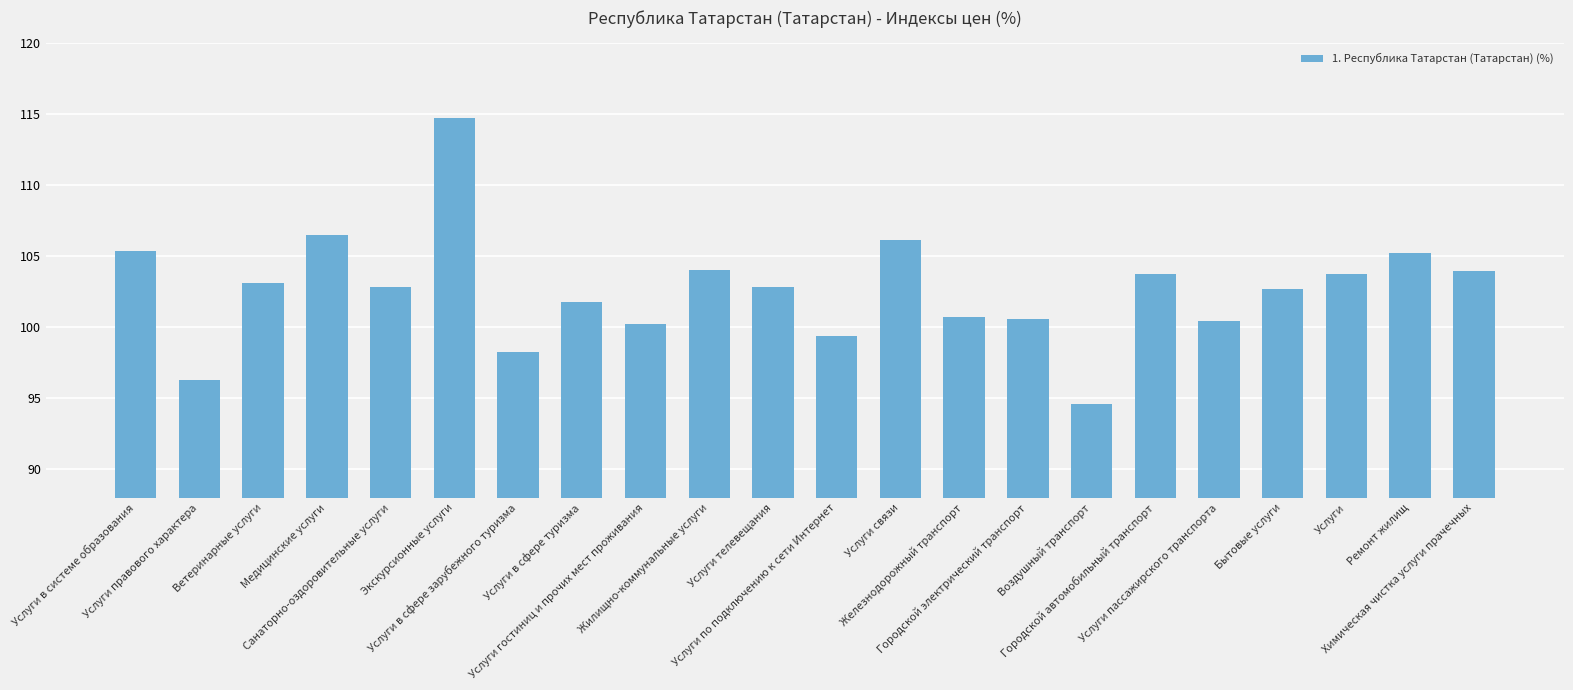

True or false: the data shows 51.1 at Экскурсионные услуги.

False